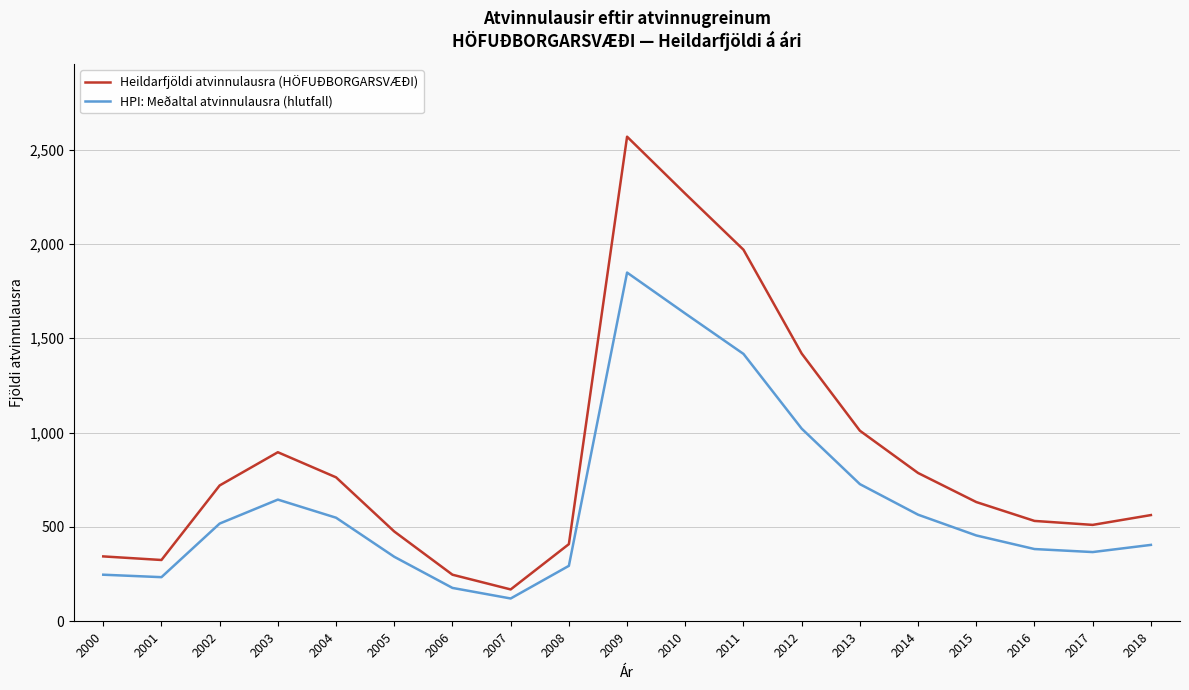

How many distinct data groups are displayed?

2